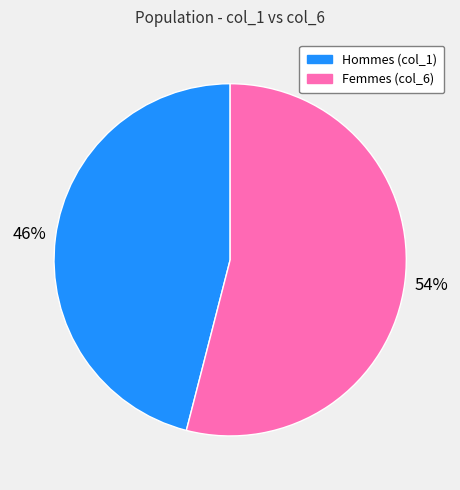

To the nearest percent, what is the average slice percentage?

50%